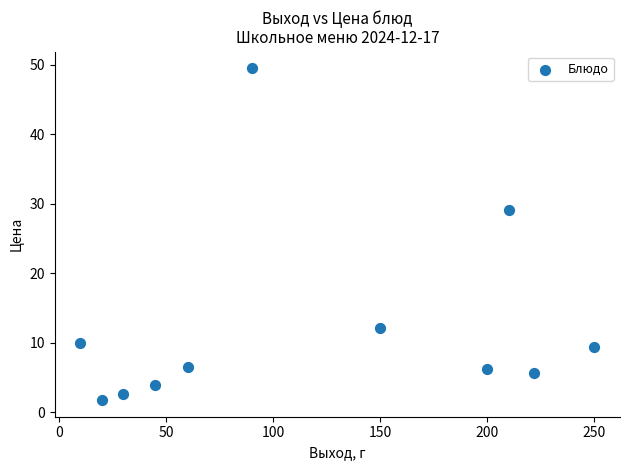

What Y value in the scatter plot is closest to 25?

29.1